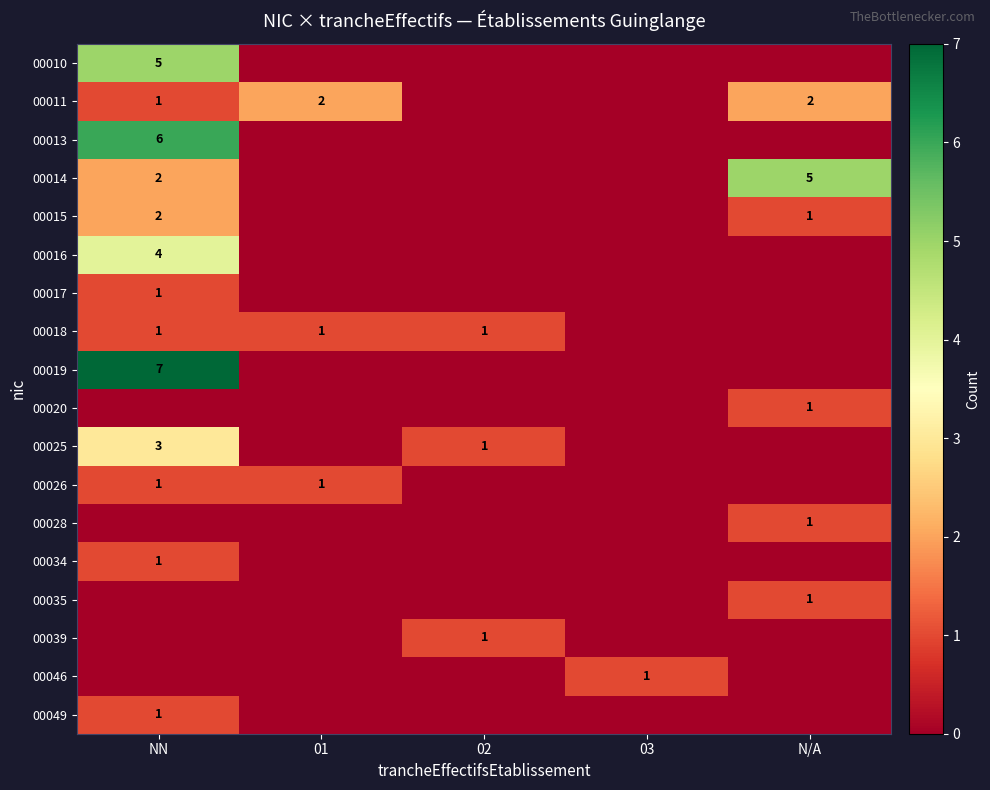

Is it true that 00015 equals 2 at NN?

True